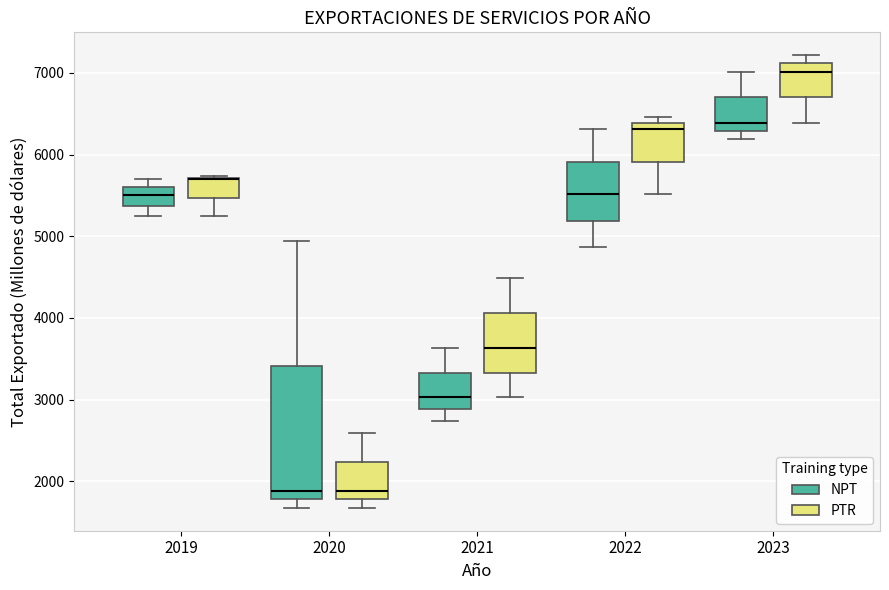

Reading left to right, transcribe this box plot: for each box, give where its median line is, the range the box spans, and where its two whiskers end, as read against the y-axis. The values are not printed on the chart, so give them approximately, as read against the axis.

2019 (NPT): median 5500, box 5400 to 5600, whiskers 5200 to 5700
2019 (PTR): median 5700 (drawn on the box's upper edge), box 5500 to 5700, whiskers 5200 to 5700
2020 (NPT): median 1900, box 1800 to 3400, whiskers 1700 to 4900
2020 (PTR): median 1900, box 1800 to 2200, whiskers 1700 to 2600
2021 (NPT): median 3000, box 2900 to 3300, whiskers 2700 to 3600
2021 (PTR): median 3600, box 3300 to 4100, whiskers 3000 to 4500
2022 (NPT): median 5500, box 5200 to 5900, whiskers 4900 to 6300
2022 (PTR): median 6300, box 5900 to 6400, whiskers 5500 to 6500
2023 (NPT): median 6400, box 6300 to 6700, whiskers 6200 to 7000
2023 (PTR): median 7000, box 6700 to 7100, whiskers 6400 to 7200